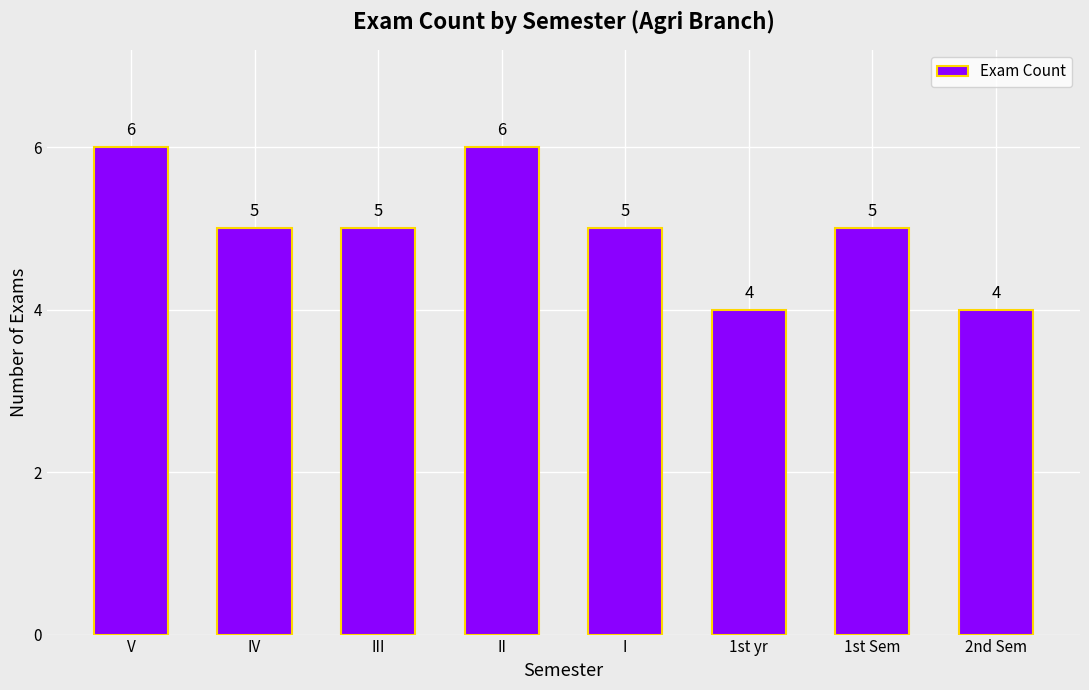

What is the label of the 7th bar from the left?

1st Sem